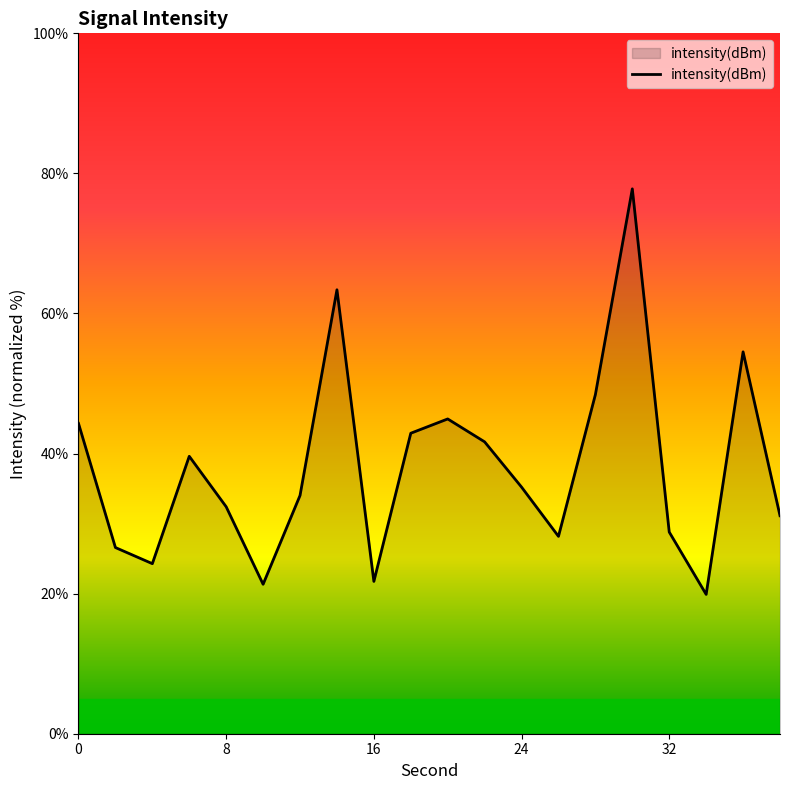

What is the smallest value displayed?

19.9